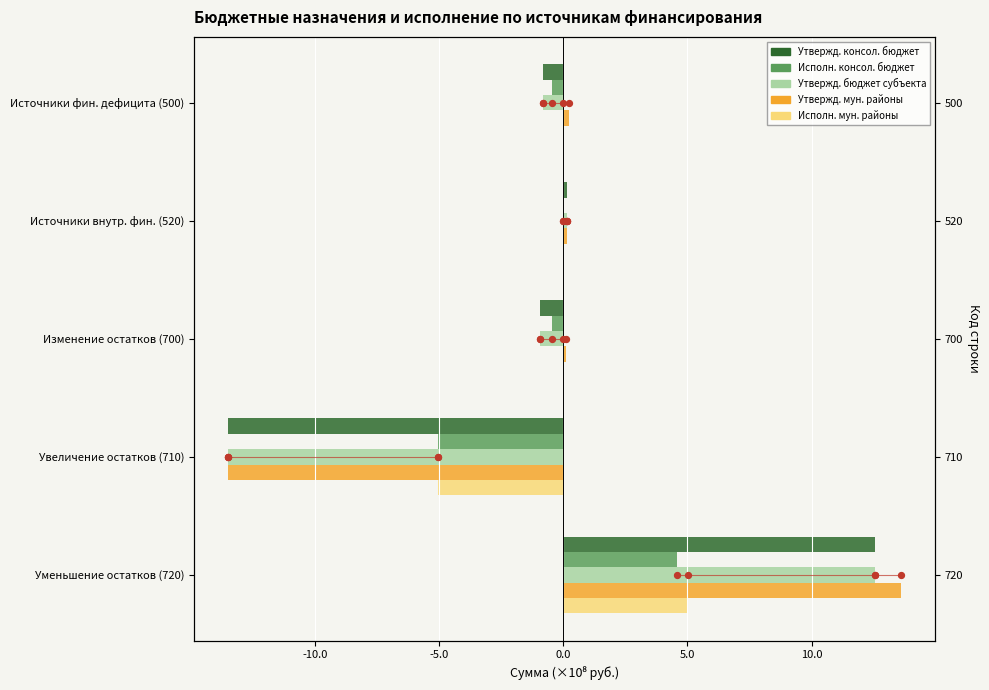

Is the value of Утвержд. мун. районы at Увеличение остатков (710) greater than the value of Исполн. консол. бюджет at Изменение остатков (700)?

No